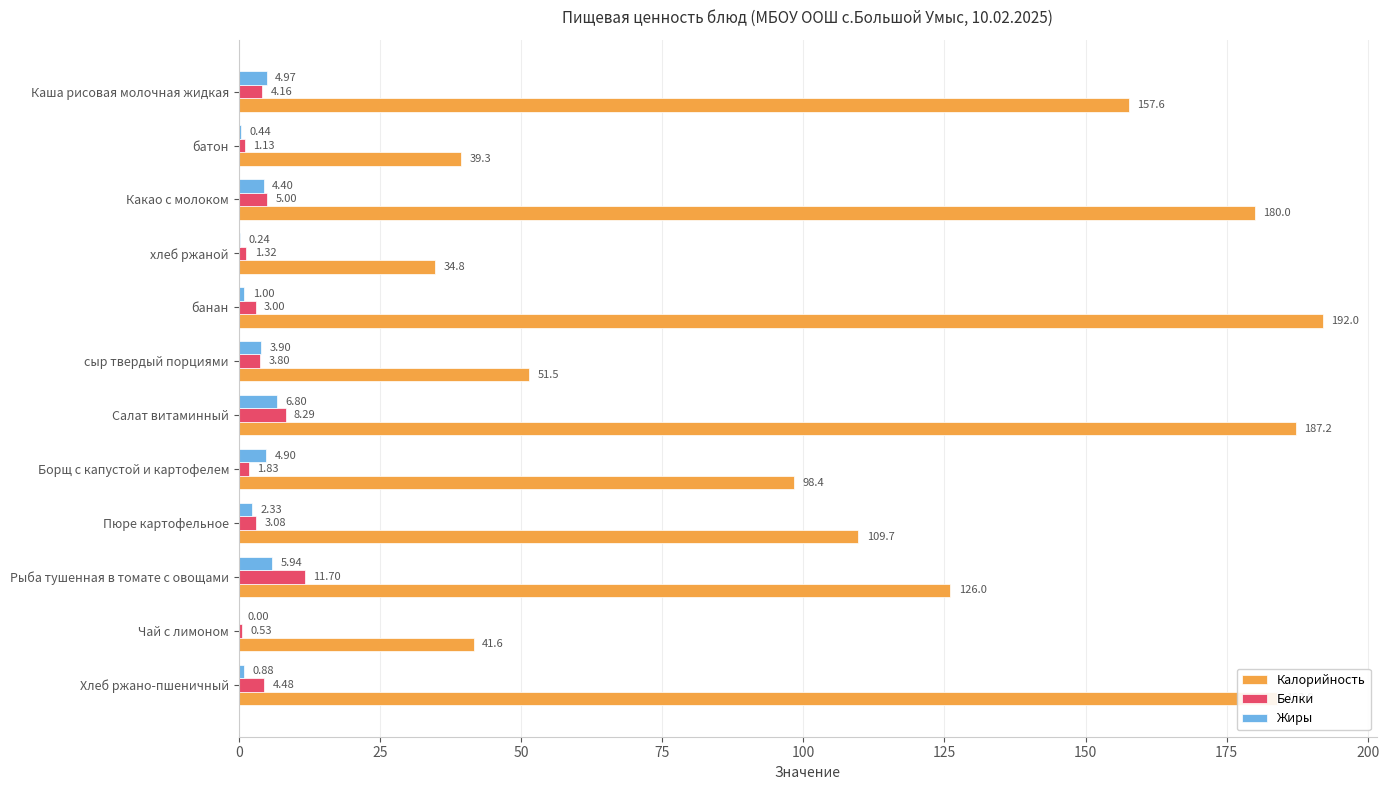

What are all the series names shown in the legend?

Калорийность, Белки, Жиры